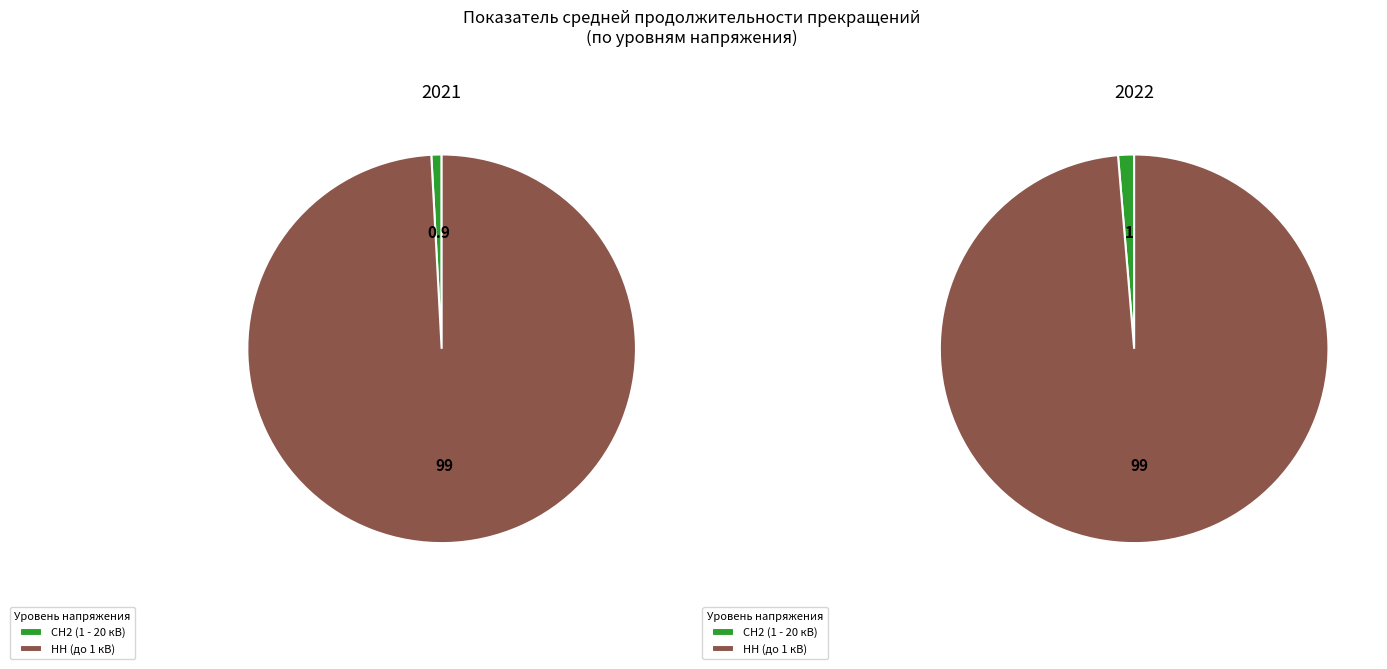

Count the number of slices in the pie.

4